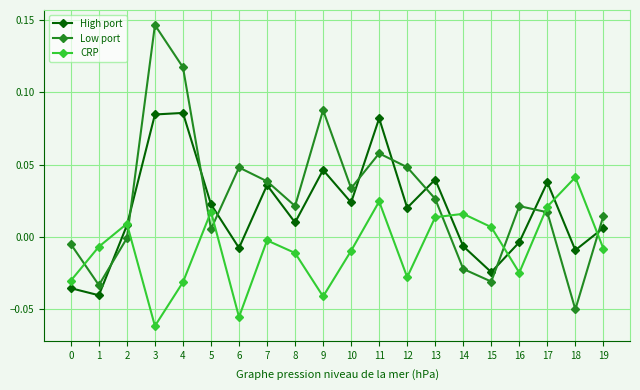

True or false: CRP and Low port intersect in this chart.

True